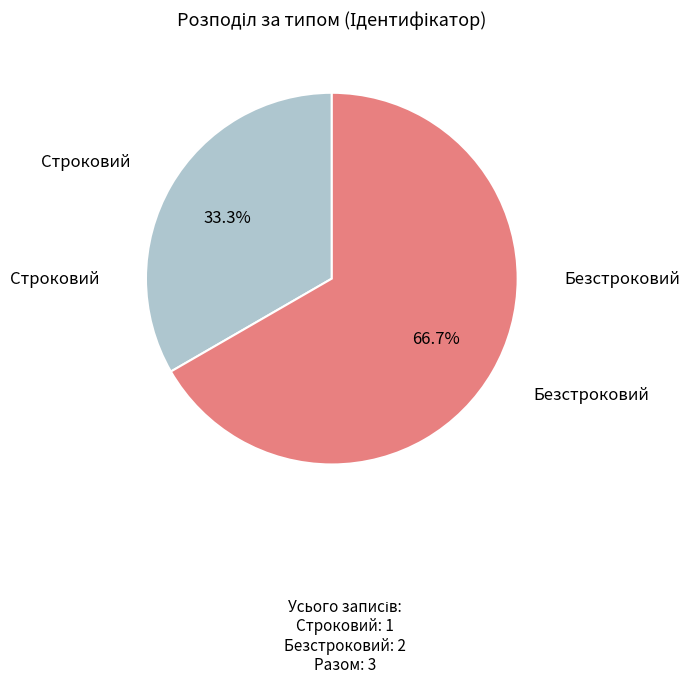

Is there any slice that represents more than half of the pie?

Yes